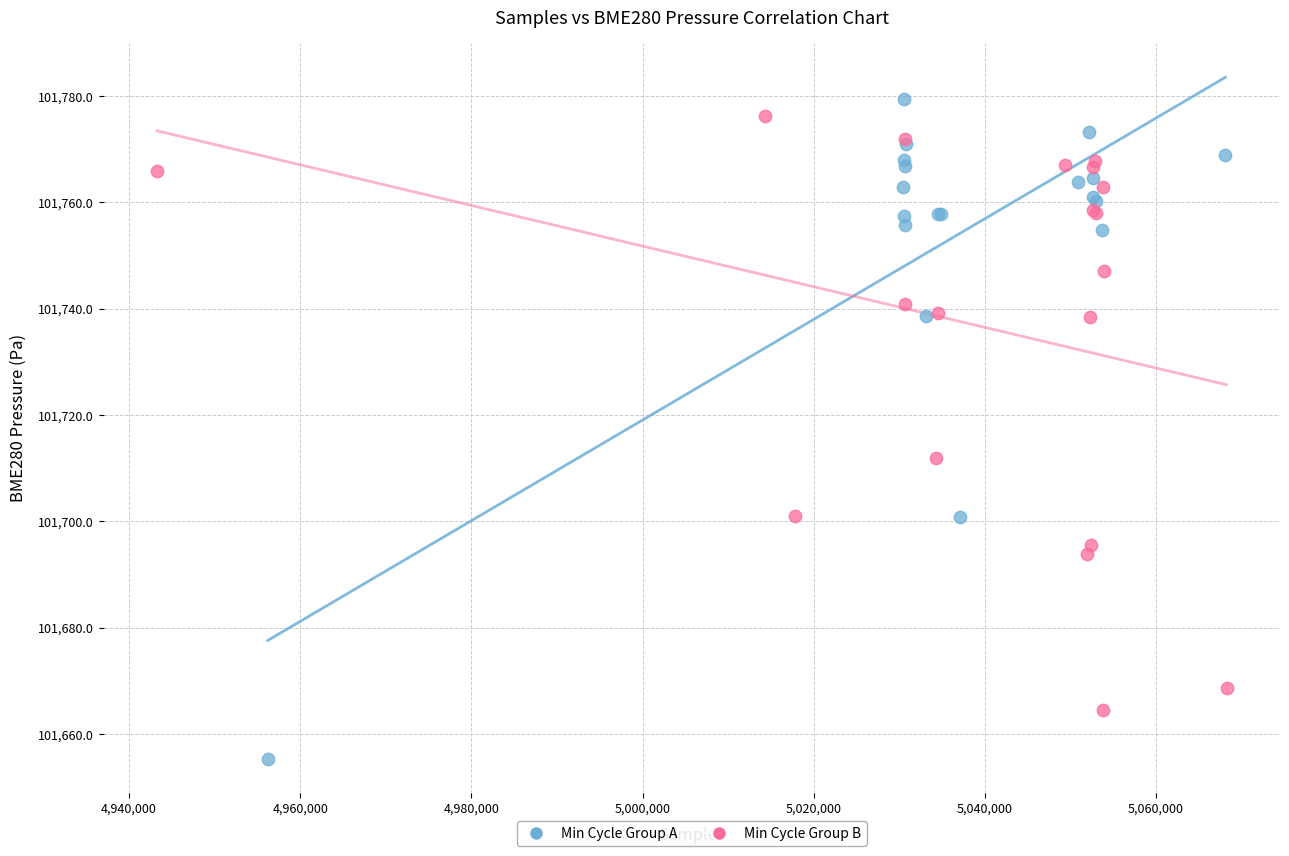

What are all the series names shown in the legend?

Min Cycle Group A, Min Cycle Group B